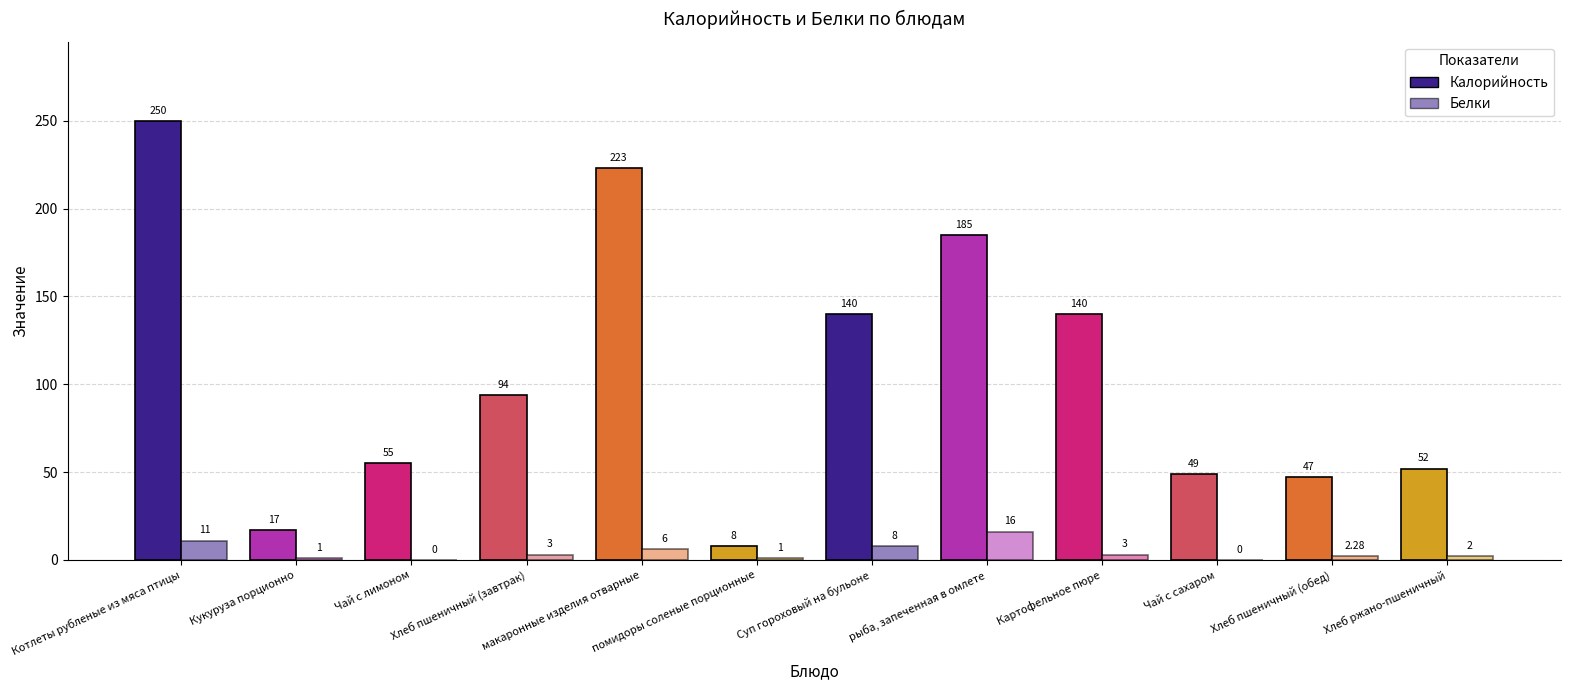

At which label does Белки first exceed 3?

Котлеты рубленые из мяса птицы